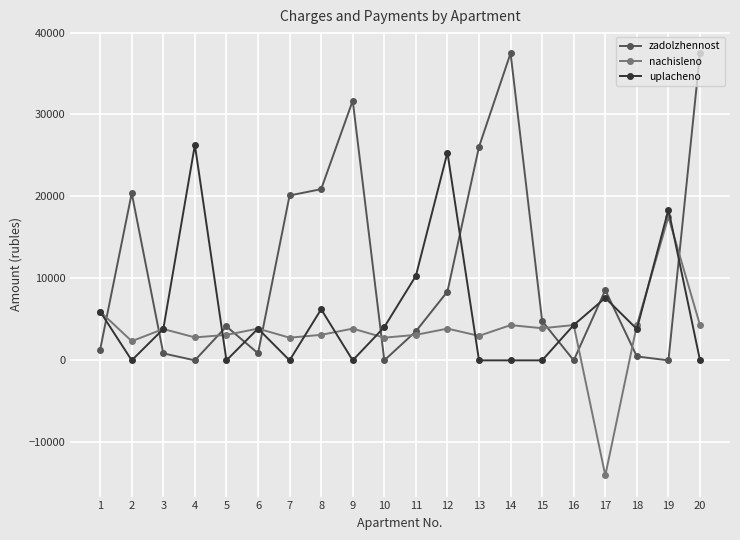

True or false: nachisleno has more than 2 interior local peaks.

True